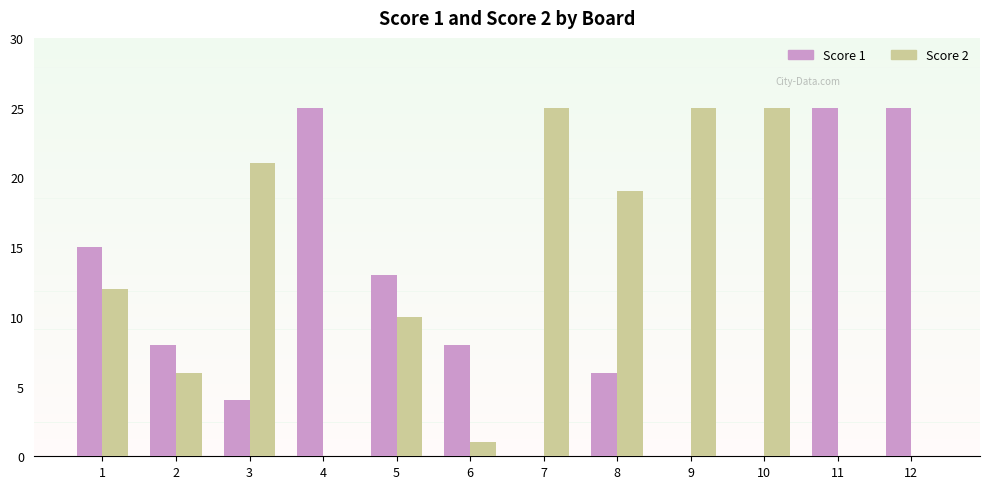

Which series changed the most between 1 and 6?

Score 2